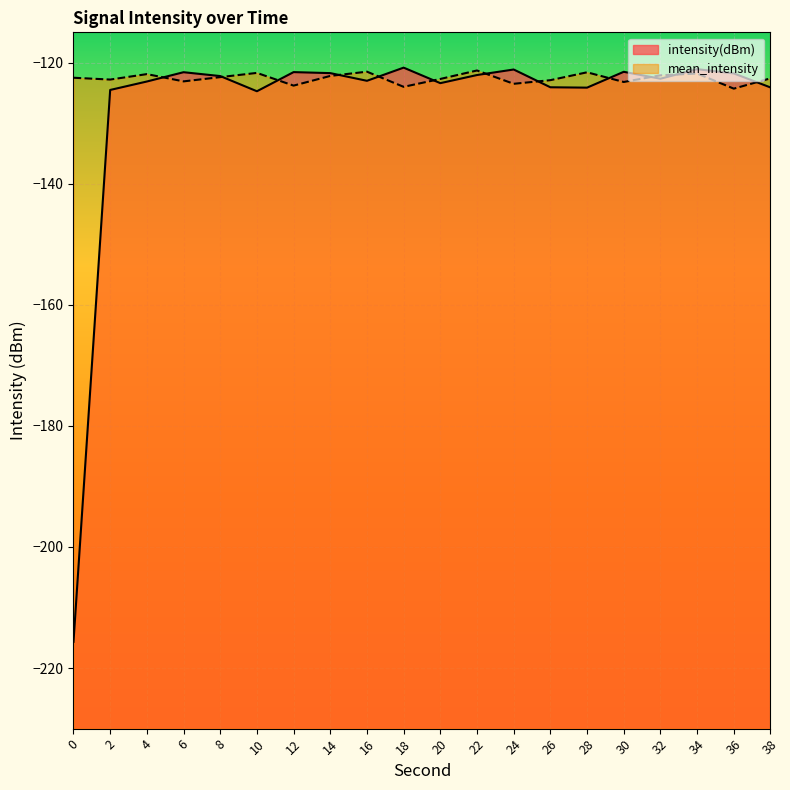

What is the spread (max minus min) of values at 32?

0.6